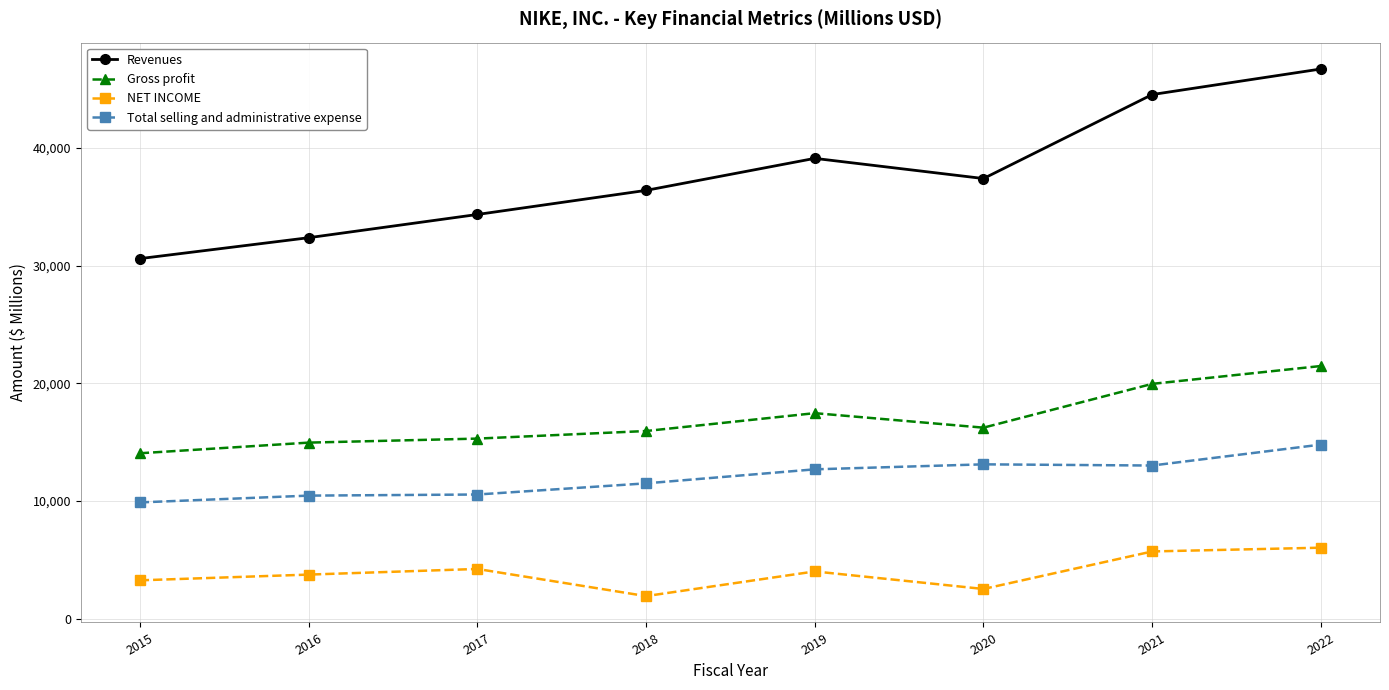

True or false: Total selling and administrative expense and NET INCOME intersect in this chart.

False